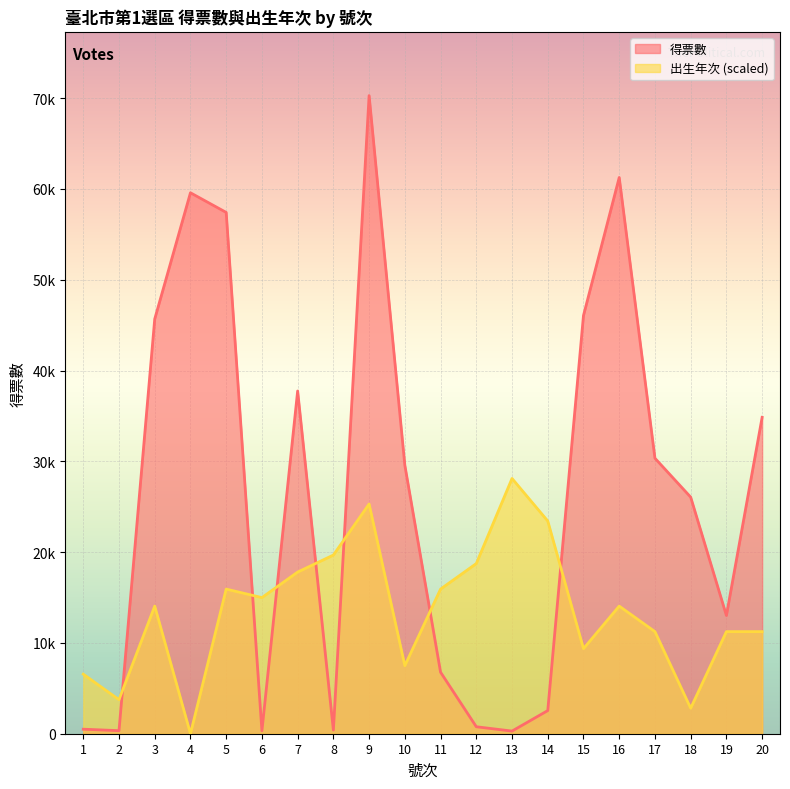

Which has a higher value, 17 or 3?

3